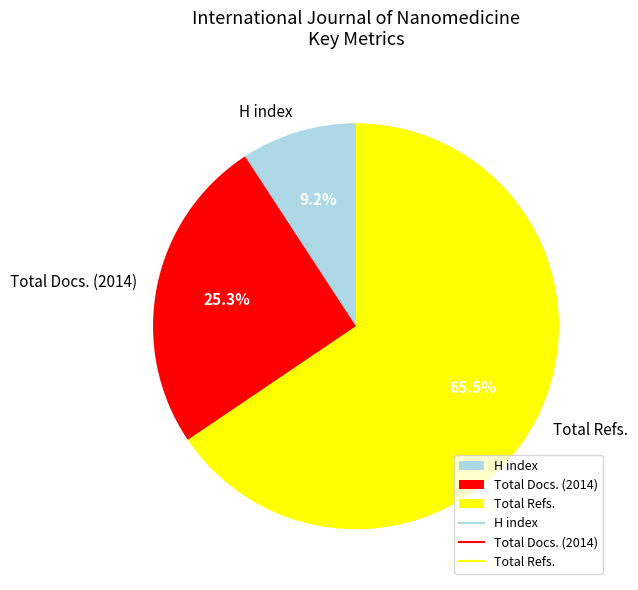

Which has a higher value, H index or Total Docs. (2014)?

Total Docs. (2014)